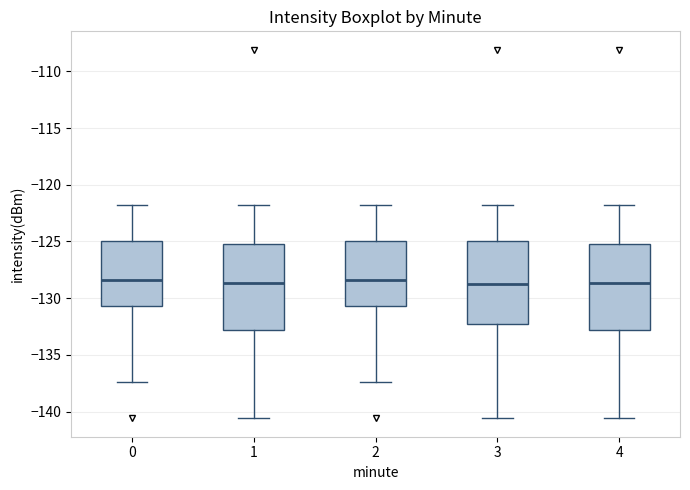

Reading left to right, read every box against the y-axis: the position of its median line, the range the box covers, and the ends of its whiskers. The values are not printed on the chart, so give them approximately, as read against the axis.

0: median -128.5, box -130.5 to -125.0, whiskers -137.5 to -122.0
1: median -128.5, box -133.0 to -125.0, whiskers -140.5 to -122.0
2: median -128.5, box -130.5 to -125.0, whiskers -137.5 to -122.0
3: median -128.5, box -132.5 to -125.0, whiskers -140.5 to -122.0
4: median -128.5, box -133.0 to -125.0, whiskers -140.5 to -122.0